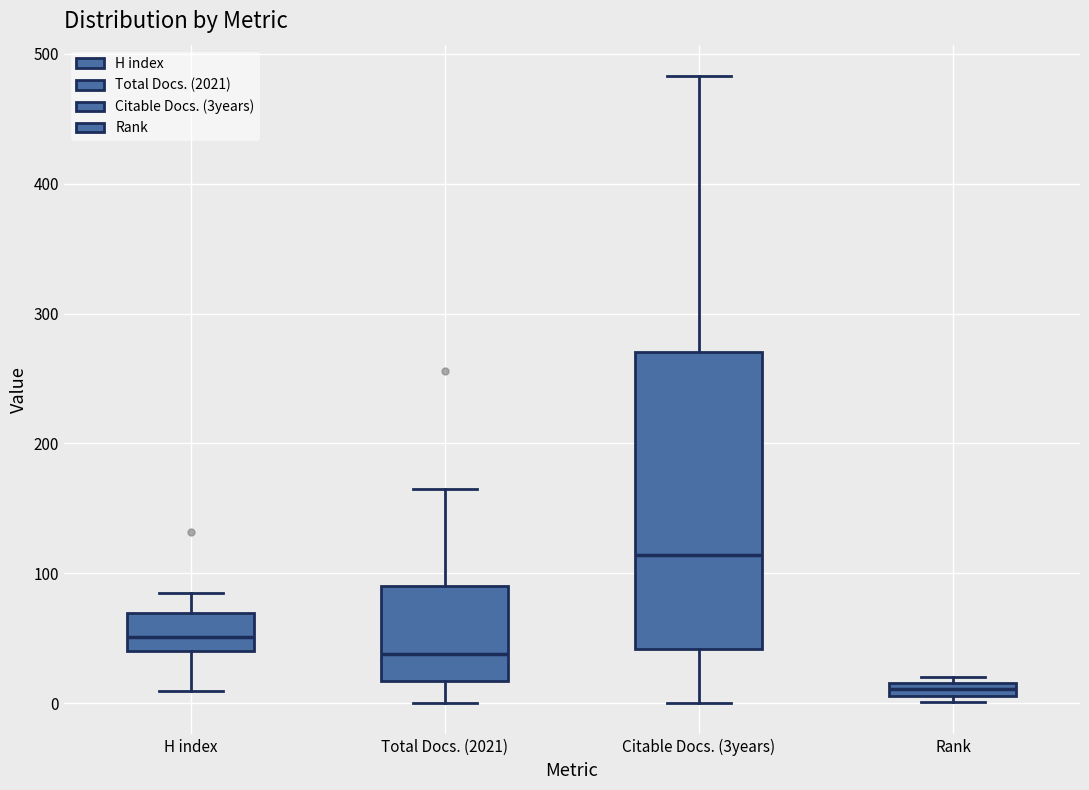

Which box's median line is the highest?

Citable Docs. (3years)